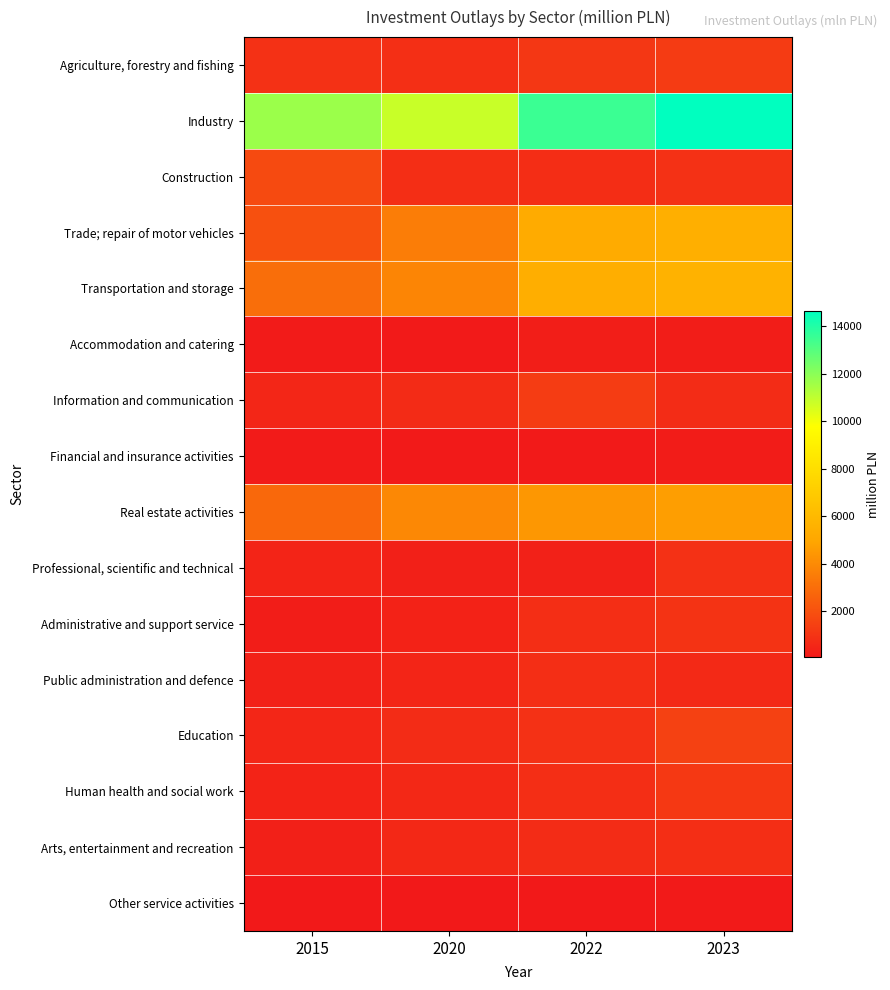

Rank the series at 2020 from lowest to highest value.

Other service activities, Accommodation and catering, Financial and insurance activities, Professional, scientific and technical, Administrative and support service, Public administration and defence, Arts, entertainment and recreation, Human health and social work, Information and communication, Education, Construction, Agriculture, forestry and fishing, Trade; repair of motor vehicles, Transportation and storage, Real estate activities, Industry